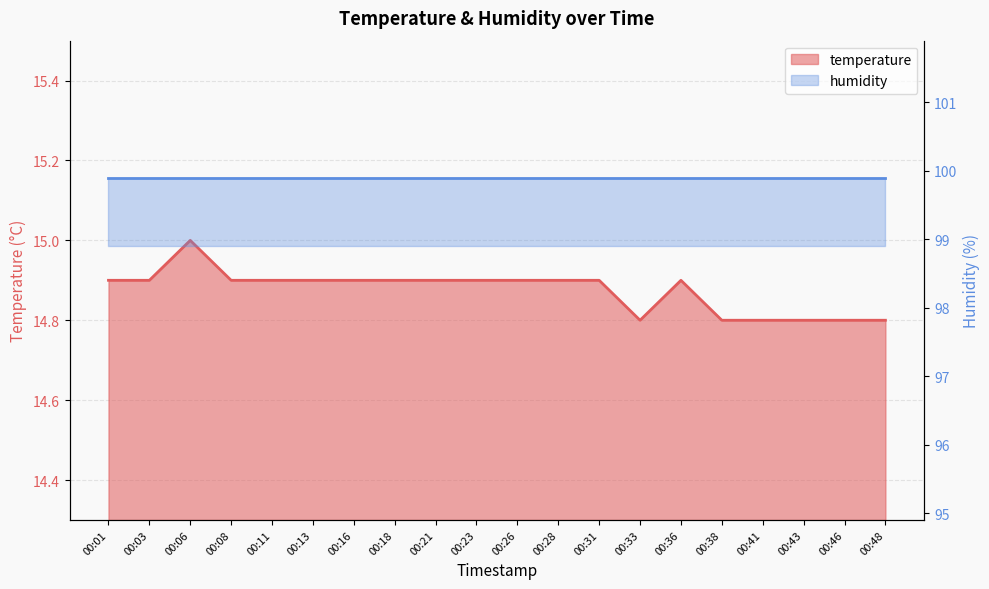

At which category does the chart reach its peak across all series?

00:06